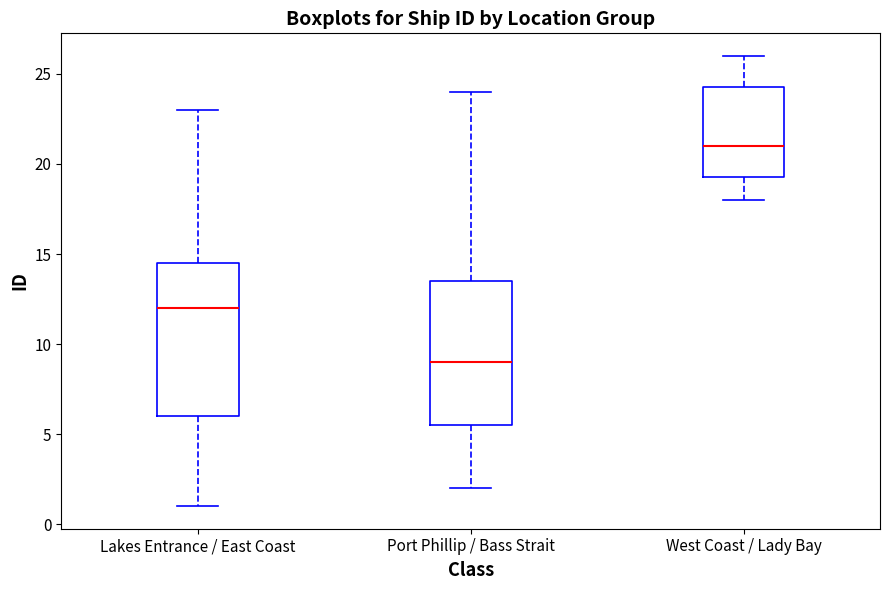

Where is the lower edge of the box for Lakes Entrance / East Coast on the y-axis? The values are not printed on the chart, so give them approximately, as read against the axis.

6.0